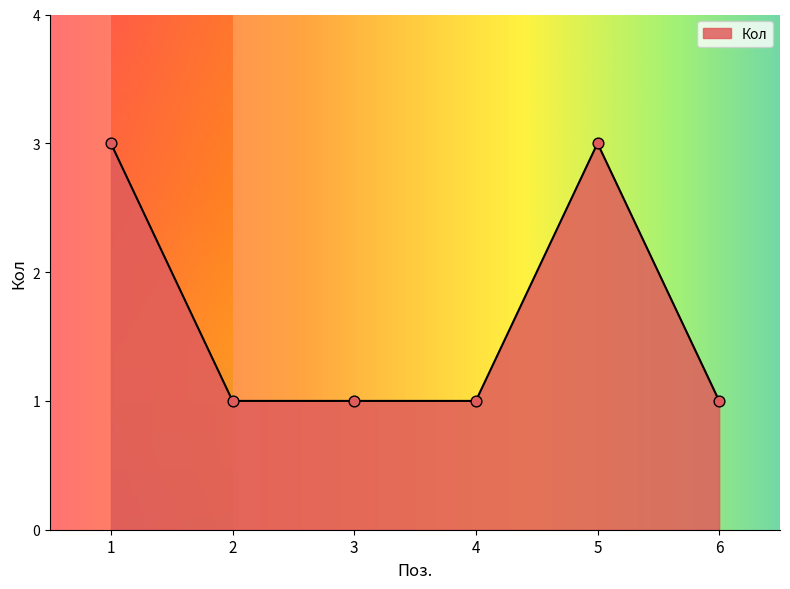

What is the ratio of the value at 5 to the value at 3?

3.0